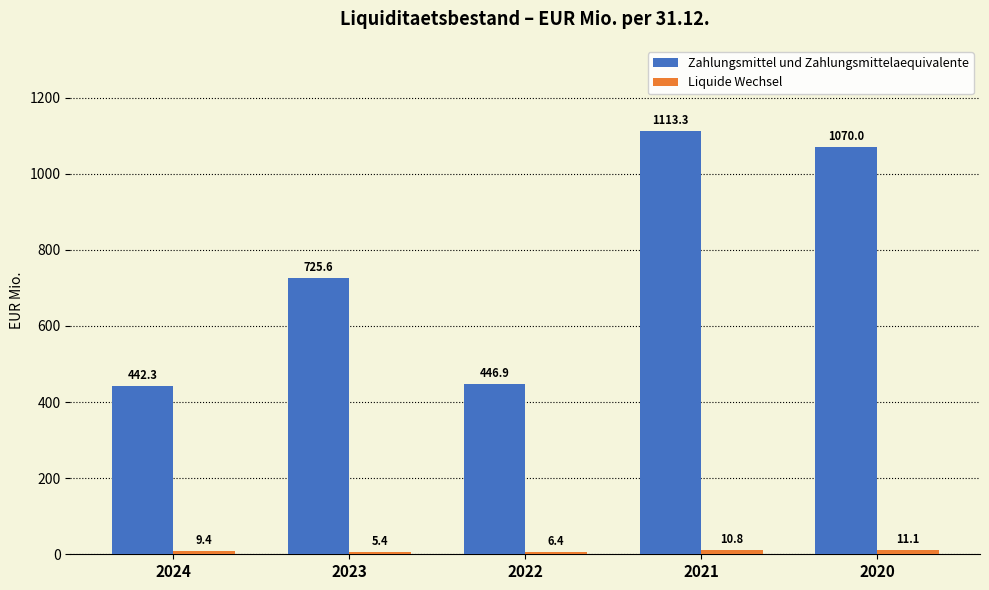

What value does the Zahlungsmittel und Zahlungsmittelaequivalente series have at 2020?

1070.0